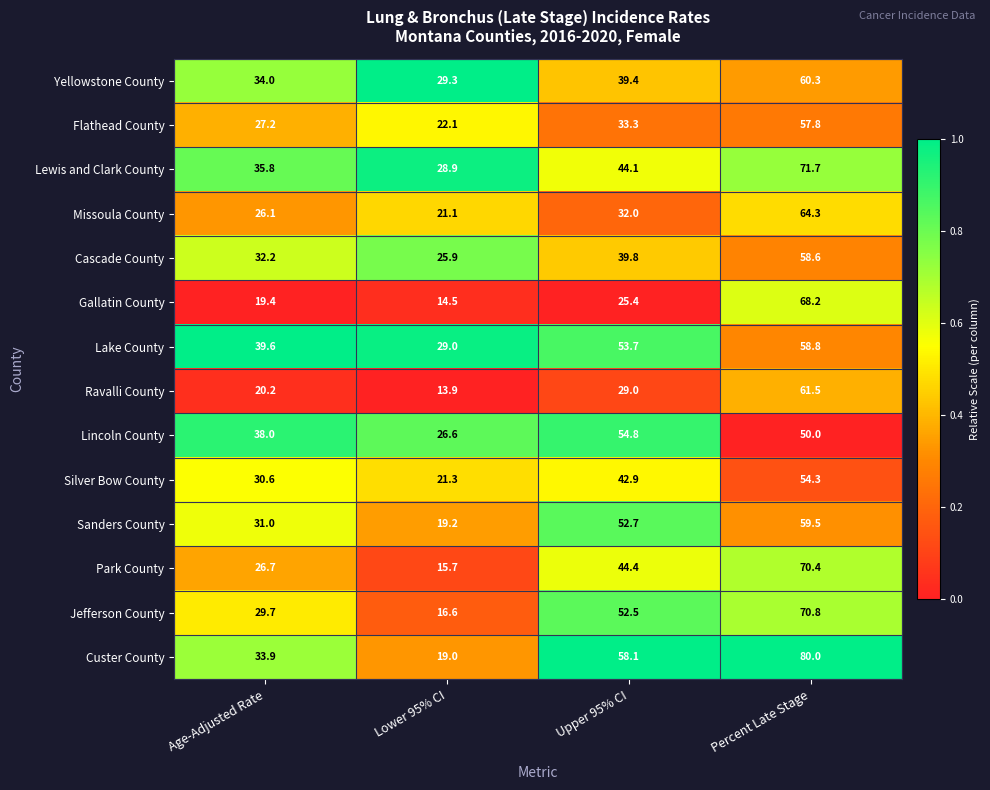

What is the sum of all Ravalli County values?

124.6